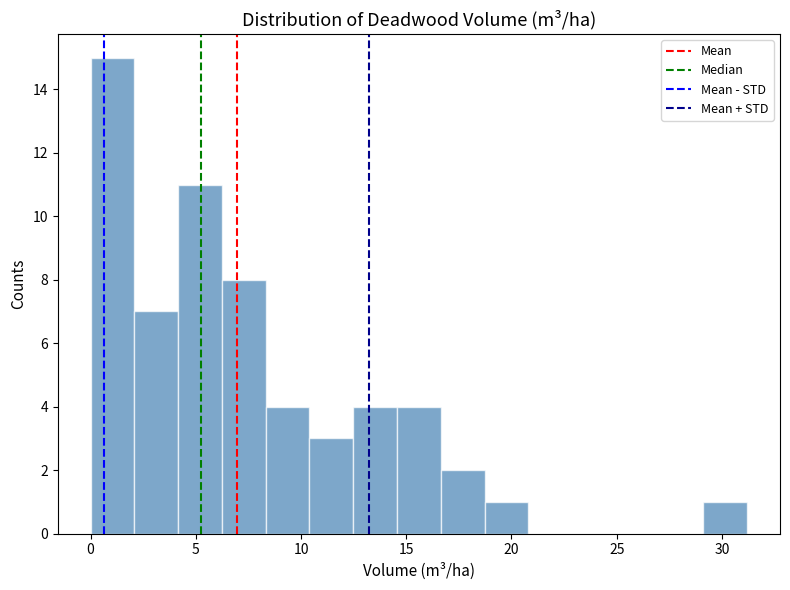

Reading left to right, transcribe this chart: for each bar, give the range it covers on the x-axis and its height. Neither the bar edges nor the heights are printed on the chart, so give them approximately, as read against the axes.

0.0 to 2.0: 15
2.0 to 4.0: 7
4.0 to 6.0: 11
6.0 to 8.5: 8
8.5 to 10.5: 4
10.5 to 12.5: 3
12.5 to 14.5: 4
14.5 to 16.5: 4
16.5 to 18.5: 2
18.5 to 21.0: 1
21.0 to 23.0: 0
23.0 to 25.0: 0
25.0 to 27.0: 0
27.0 to 29.0: 0
29.0 to 31.0: 1